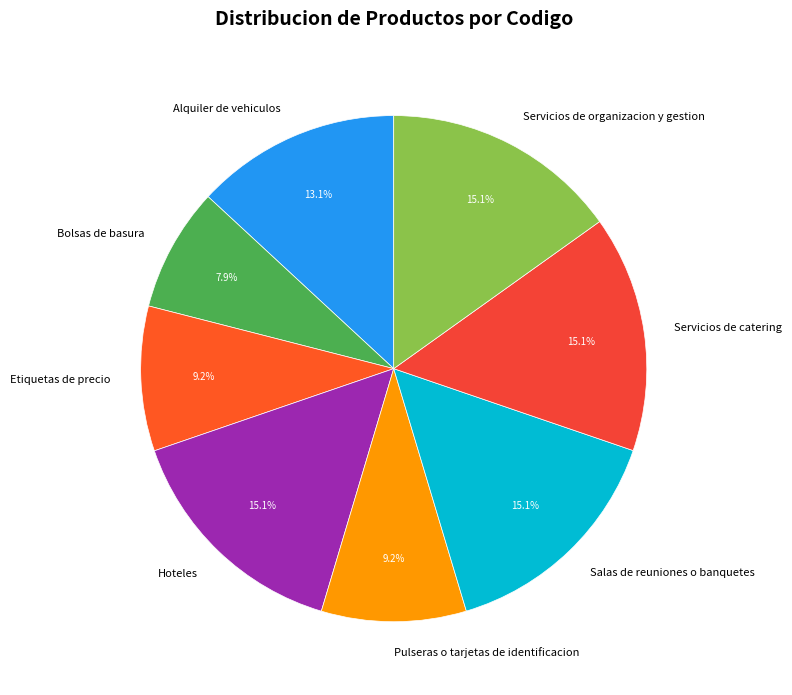

Which has a higher value, Etiquetas de precio or Salas de reuniones o banquetes?

Salas de reuniones o banquetes